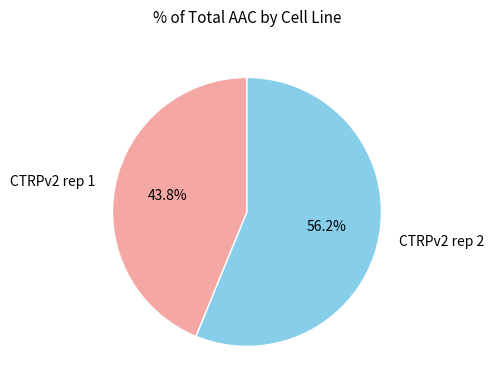

How many slices are in this pie chart?

2